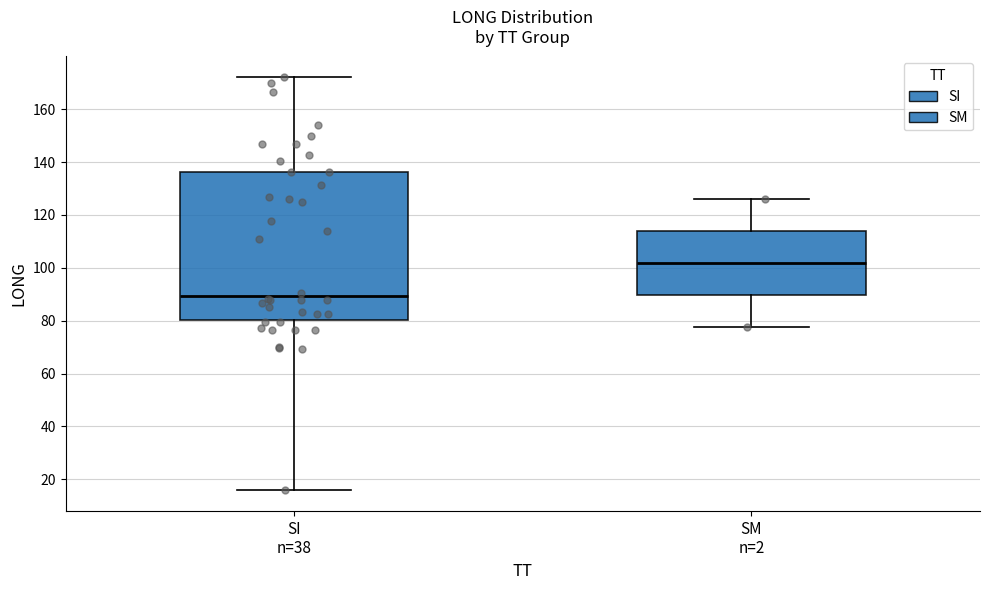

Reading left to right, read every box against the y-axis: the position of its median line, the range the box covers, and the ends of its whiskers. The values are not printed on the chart, so give them approximately, as read against the axis.

SI n=38: median 90, box 80 to 136, whiskers 16 to 172
SM n=2: median 102, box 90 to 114, whiskers 78 to 126